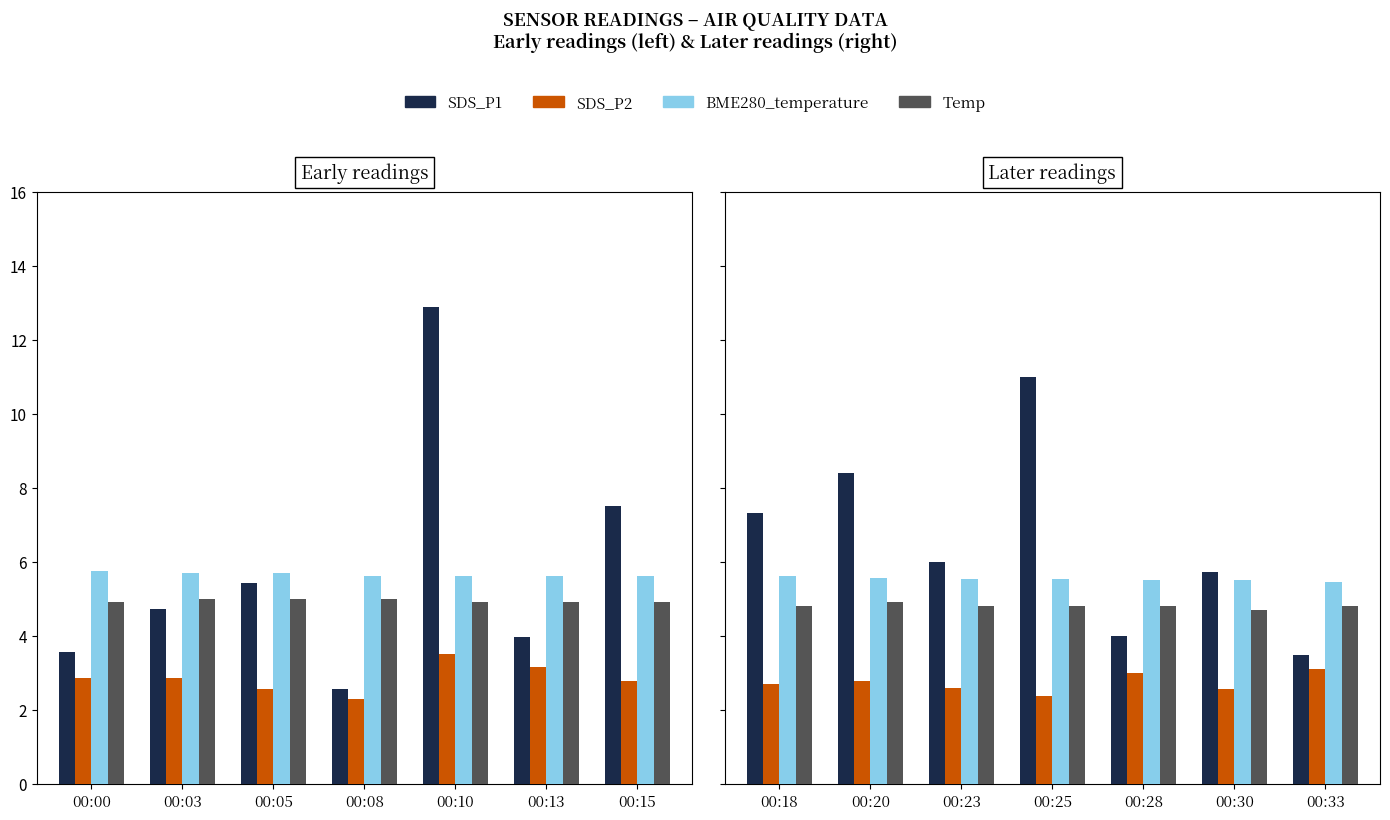

The value of SDS_P1 at 00:08 is 14.8. True or false?

False